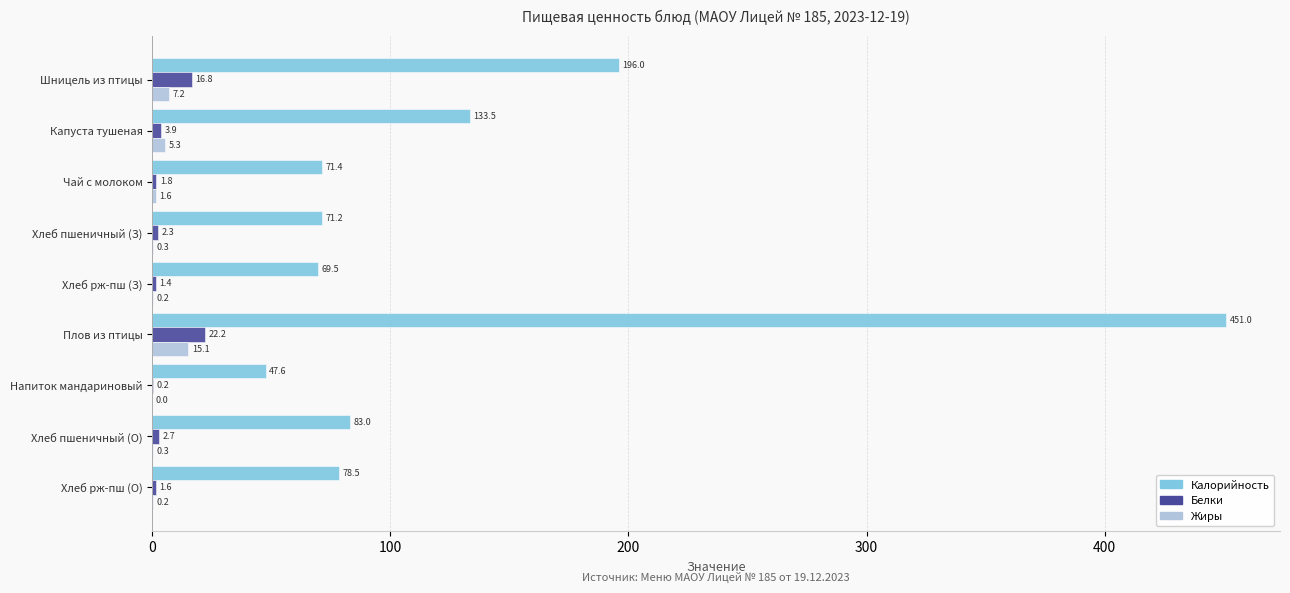

What is the greatest value displayed?

451.0